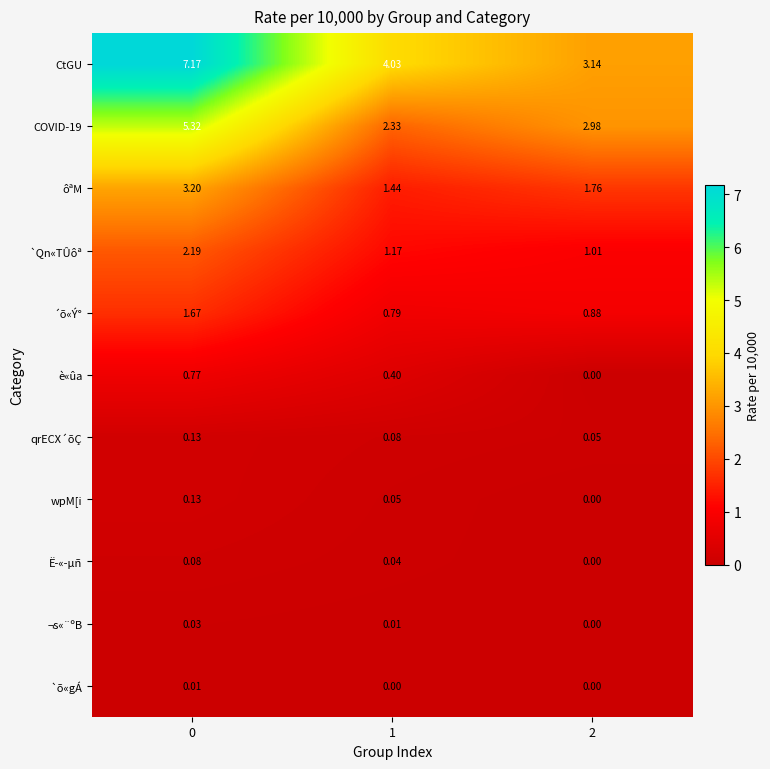

What is the total value across all series at 1?

10.3